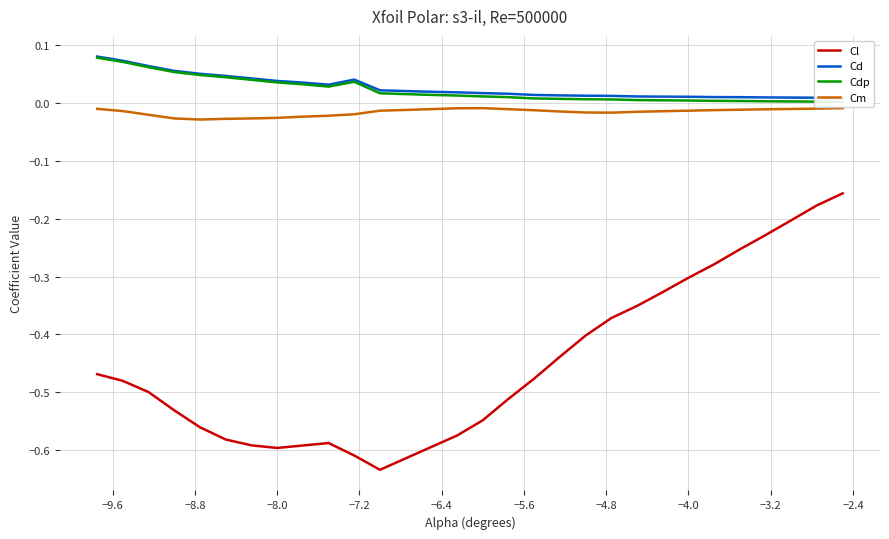

True or false: Cl and Cm cross at least once.

False